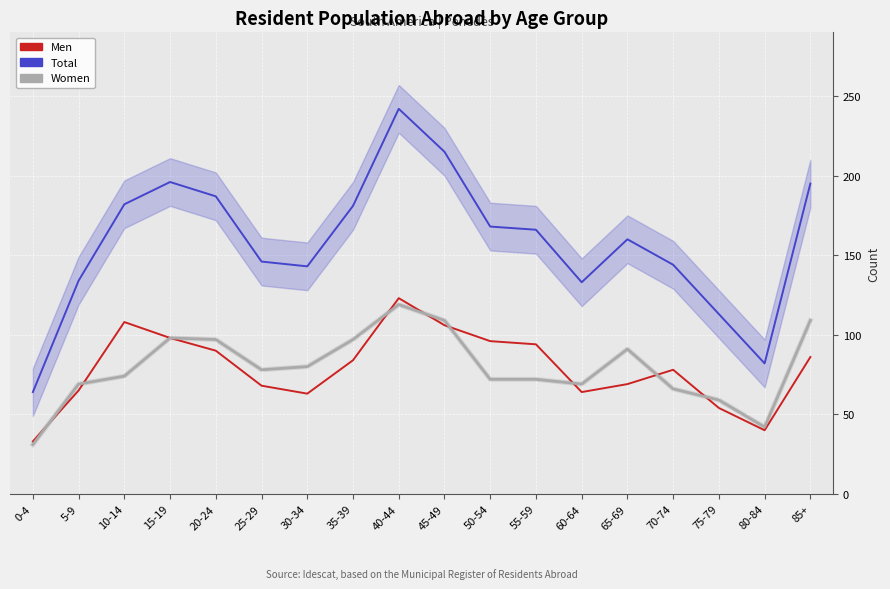

The Men series shows 69 at 65-69. True or false?

True